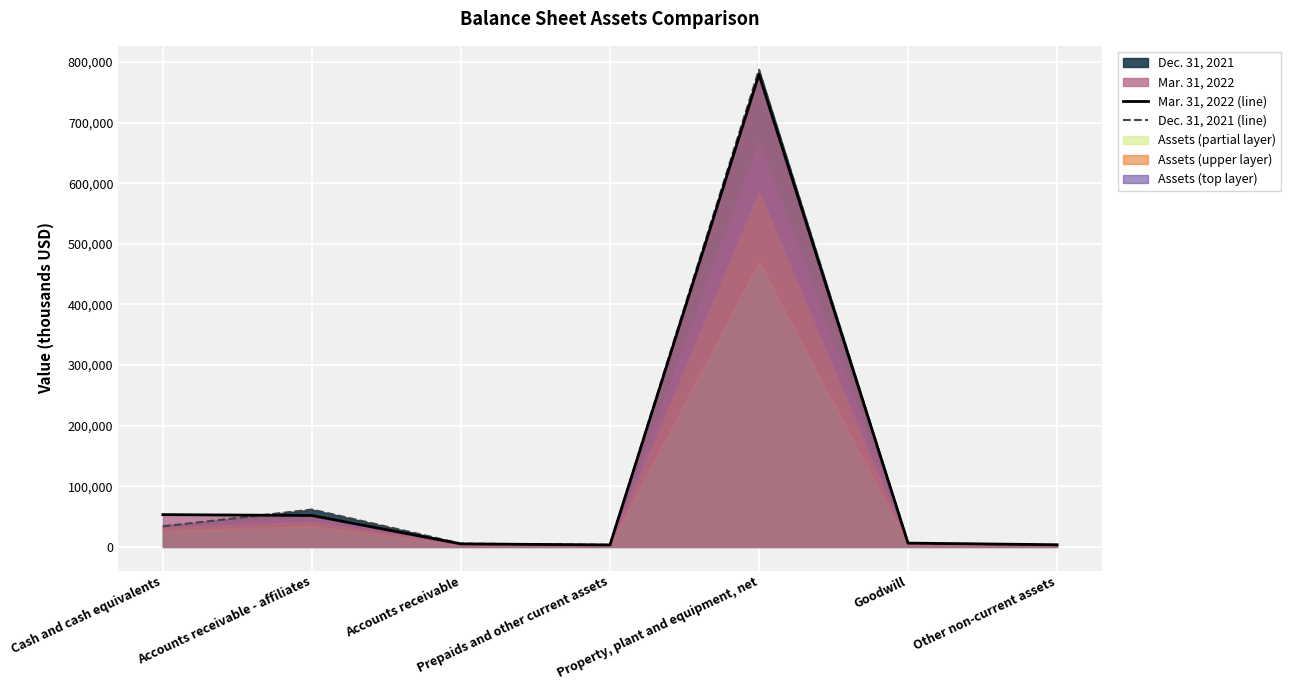

The value of Dec. 31, 2021 (line) at Property, plant and equipment, net is 787338. True or false?

True